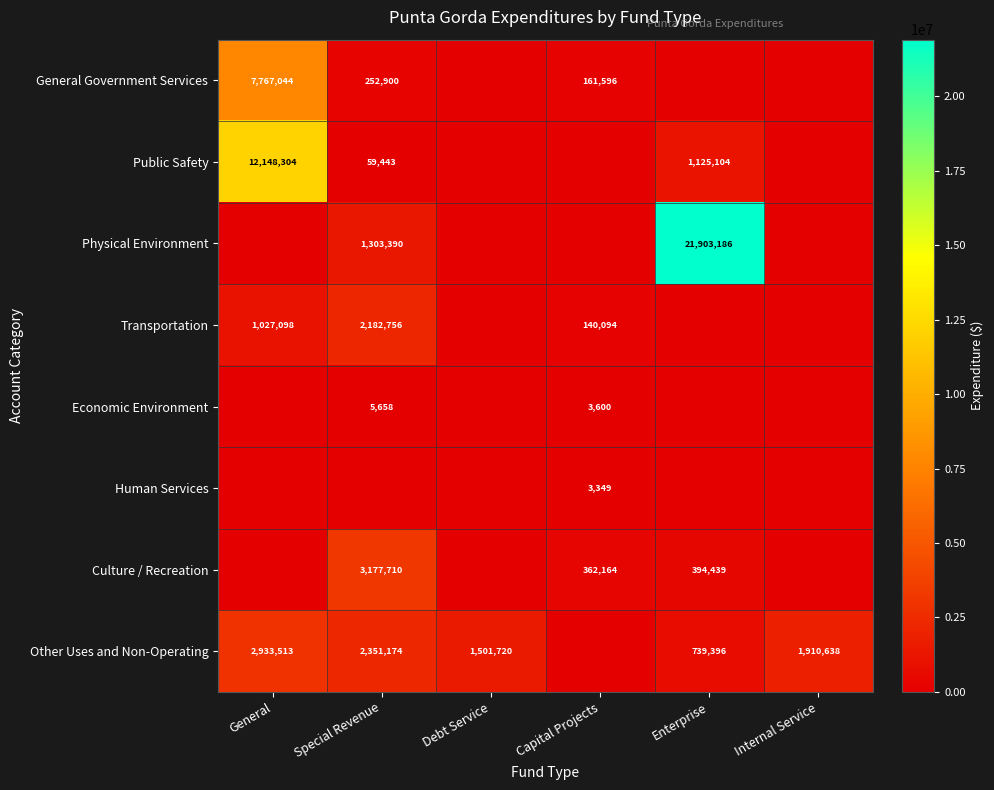

Is it true that Other Uses and Non-Operating equals 865110 at General?

False